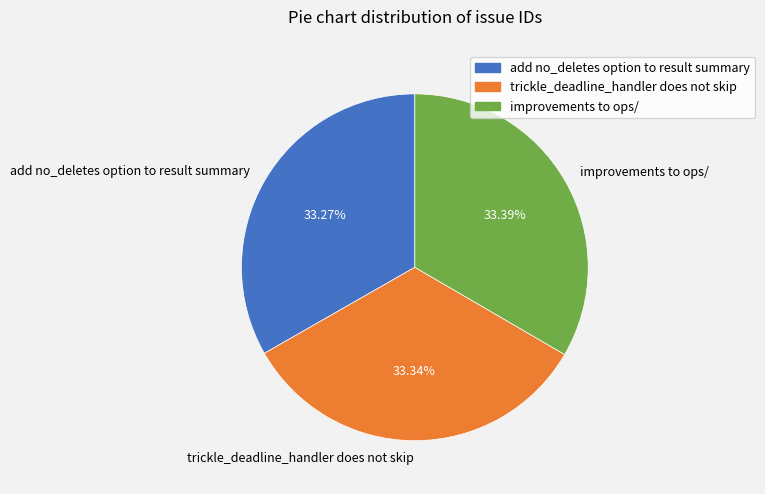

How many segments does this pie chart have?

3